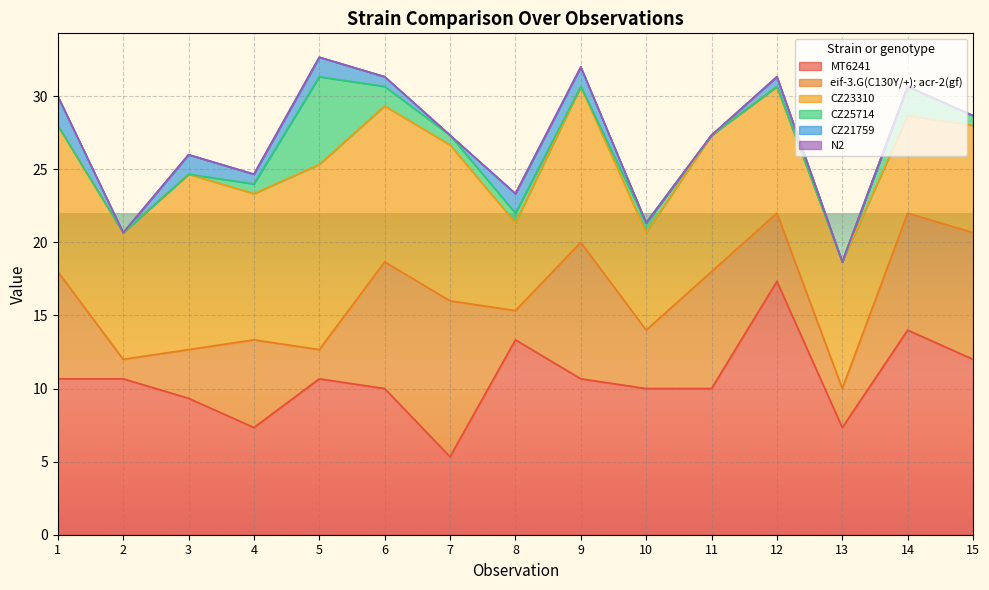

True or false: MT6241 has a value of 14.5 at 1.

False